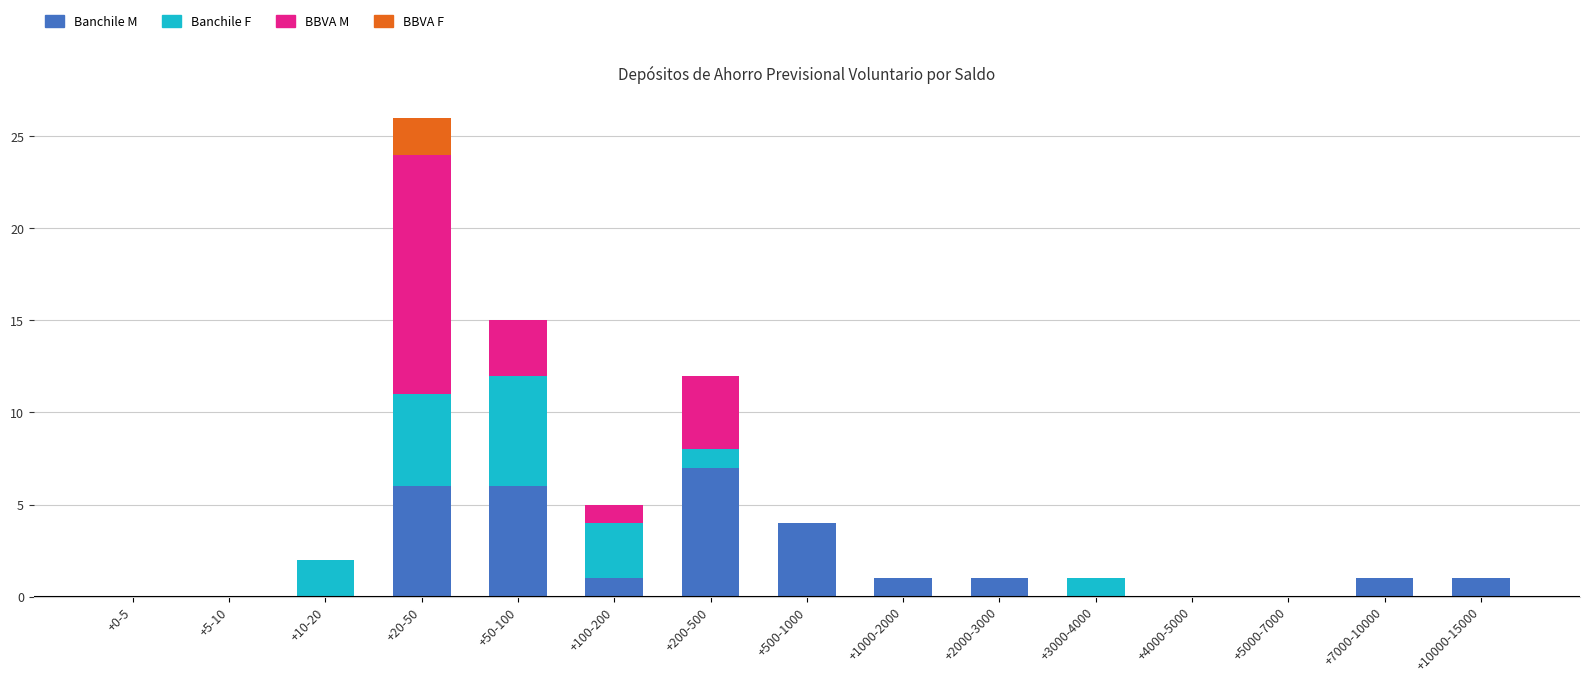

Does the chart contain stacked bars?

Yes